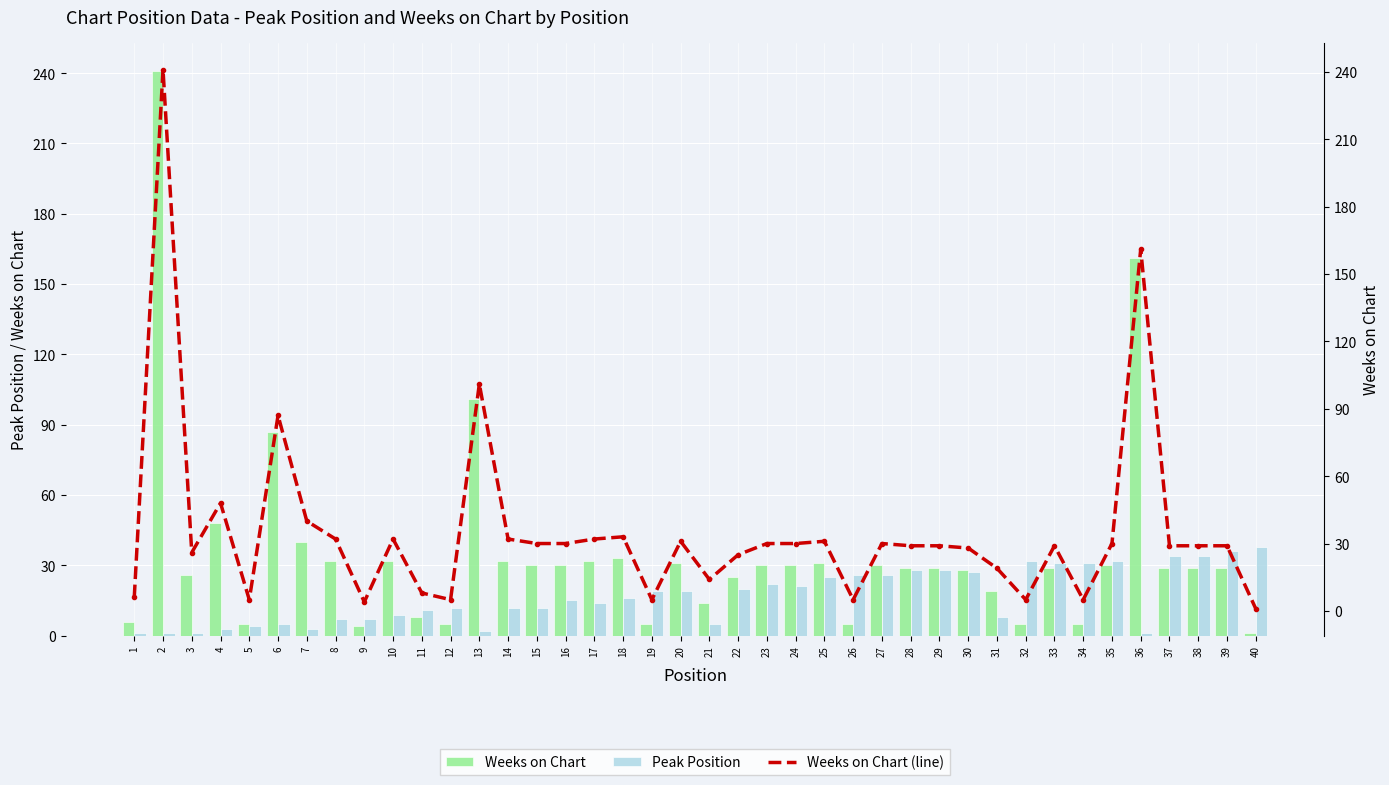

What is the sum of the Weeks on Chart values at 12 and 3?

31